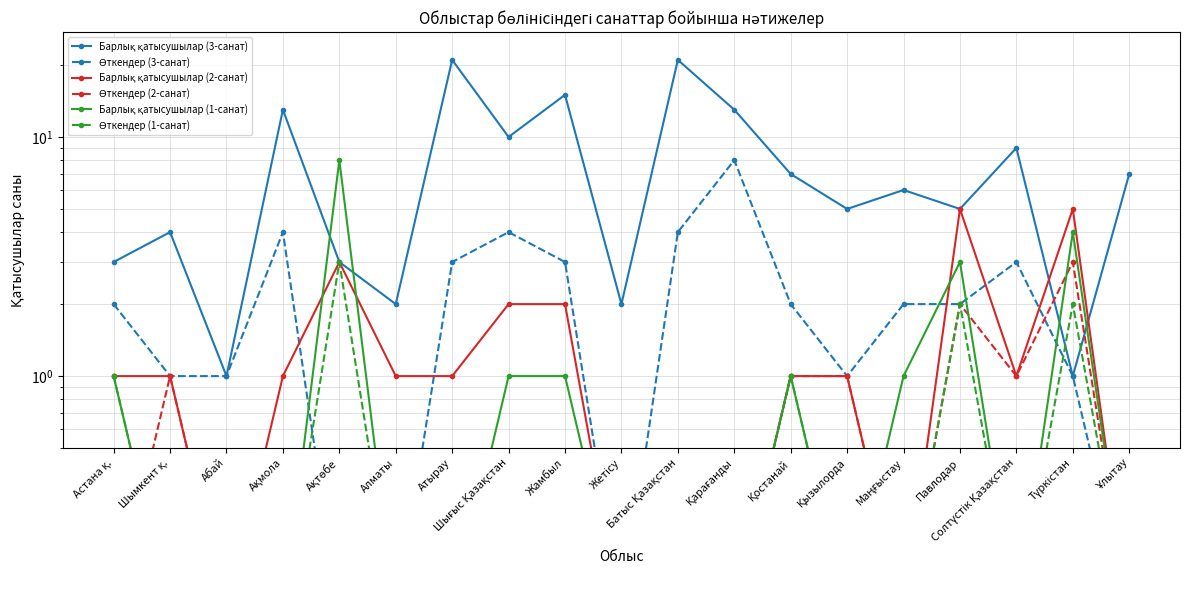

Is the value of Барлық қатысушылар (3-санат) at Шымкент қ. greater than the value of Өткендер (3-санат) at Атырау?

Yes